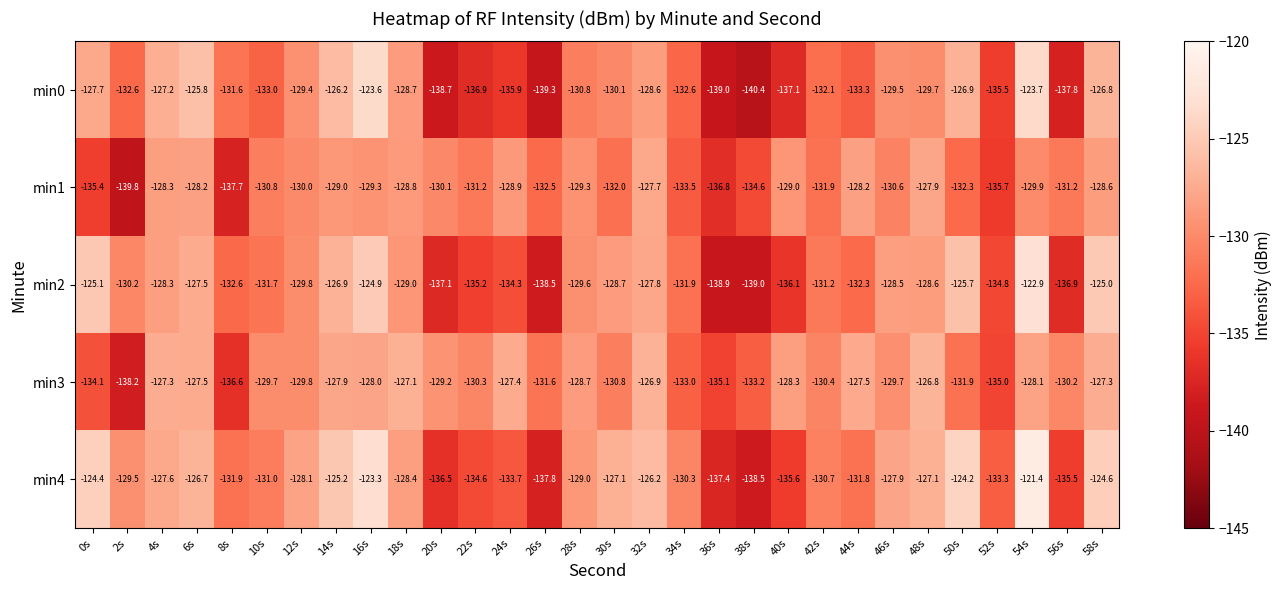

How many data points does each series have?

30